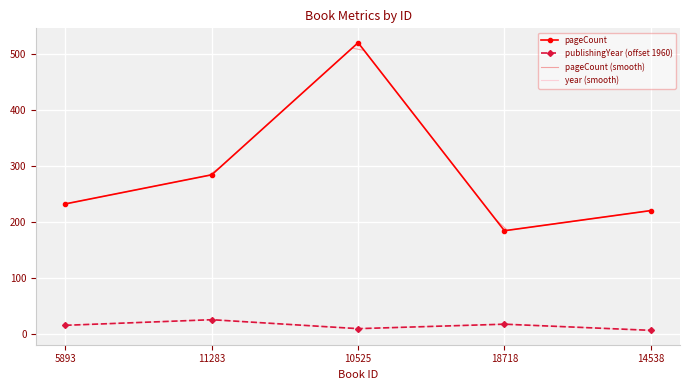

How many data points in publishingYear are less than 15?

2